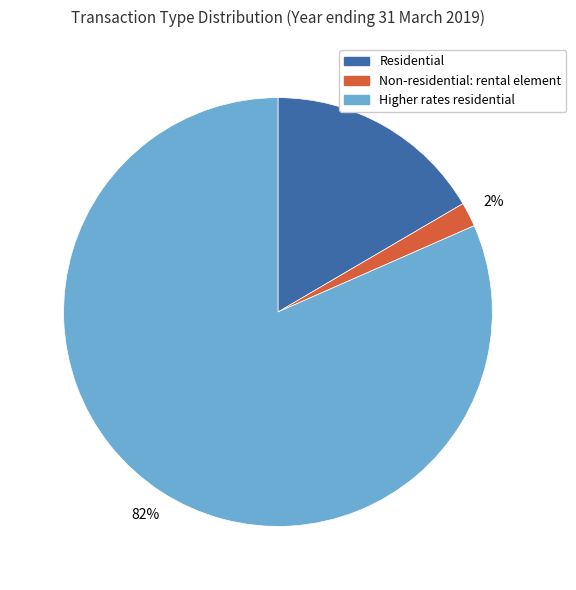

Does any single category account for the majority?

Yes